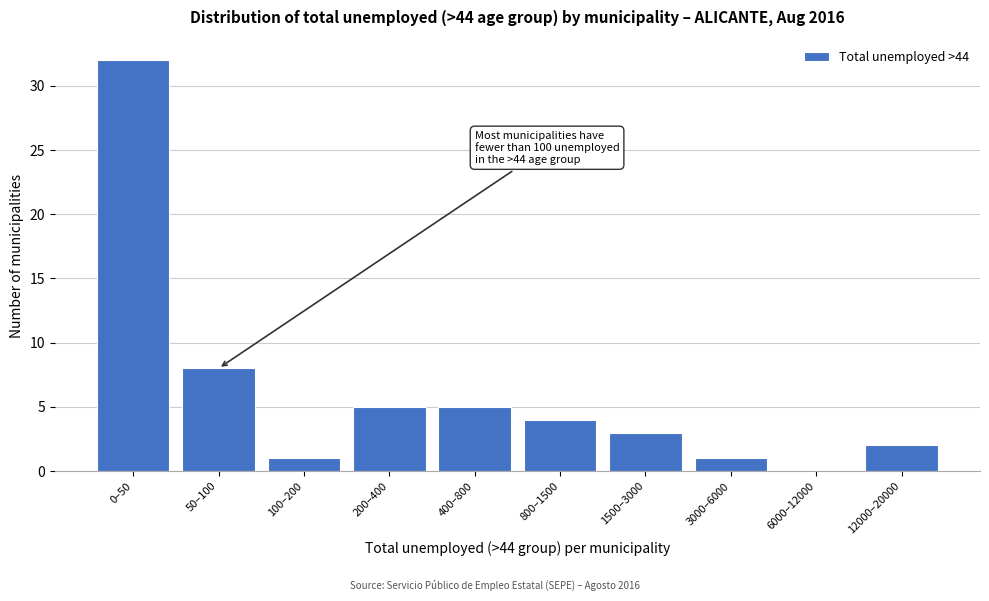

Reading left to right, extract all data points from this chart.

0–50=32	50–100=8	100–200=1	200–400=5	400–800=5	800–1500=4	1500–3000=3	3000–6000=1	6000–12000=0	12000–20000=2